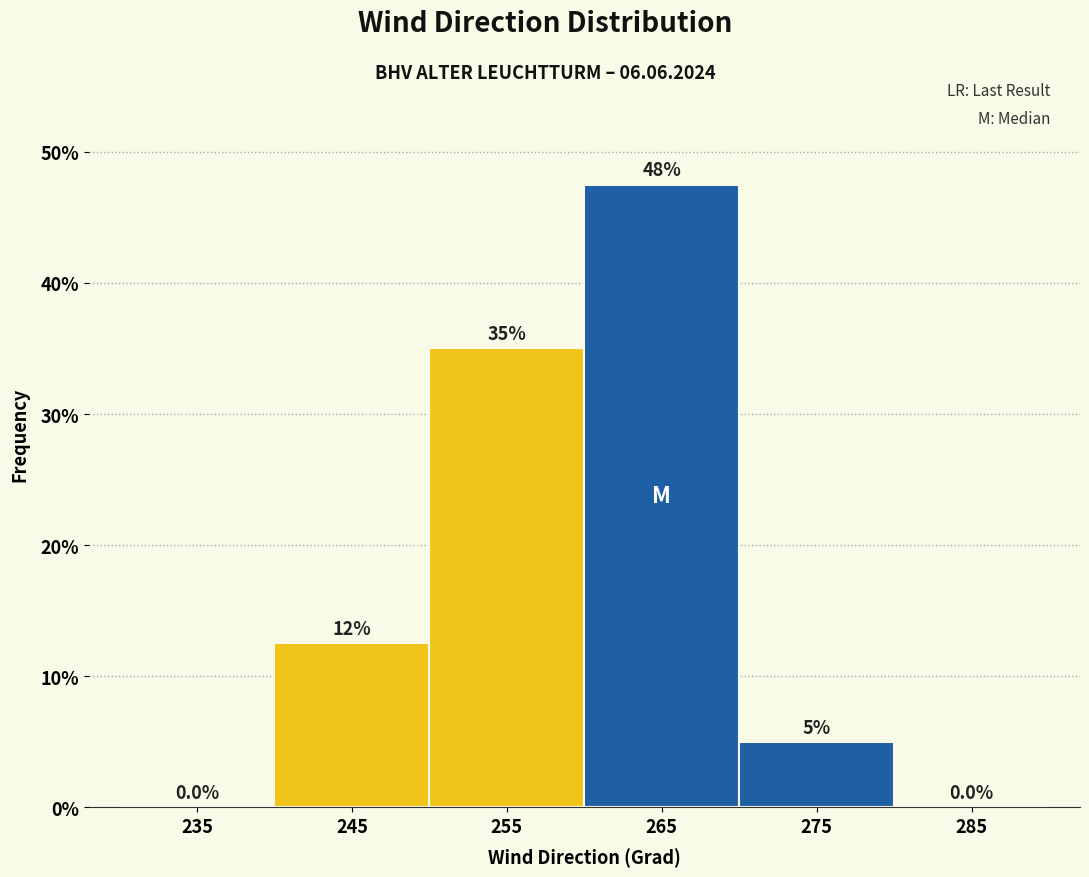

Which range on the x-axis has the tallest bar?

260 to 270